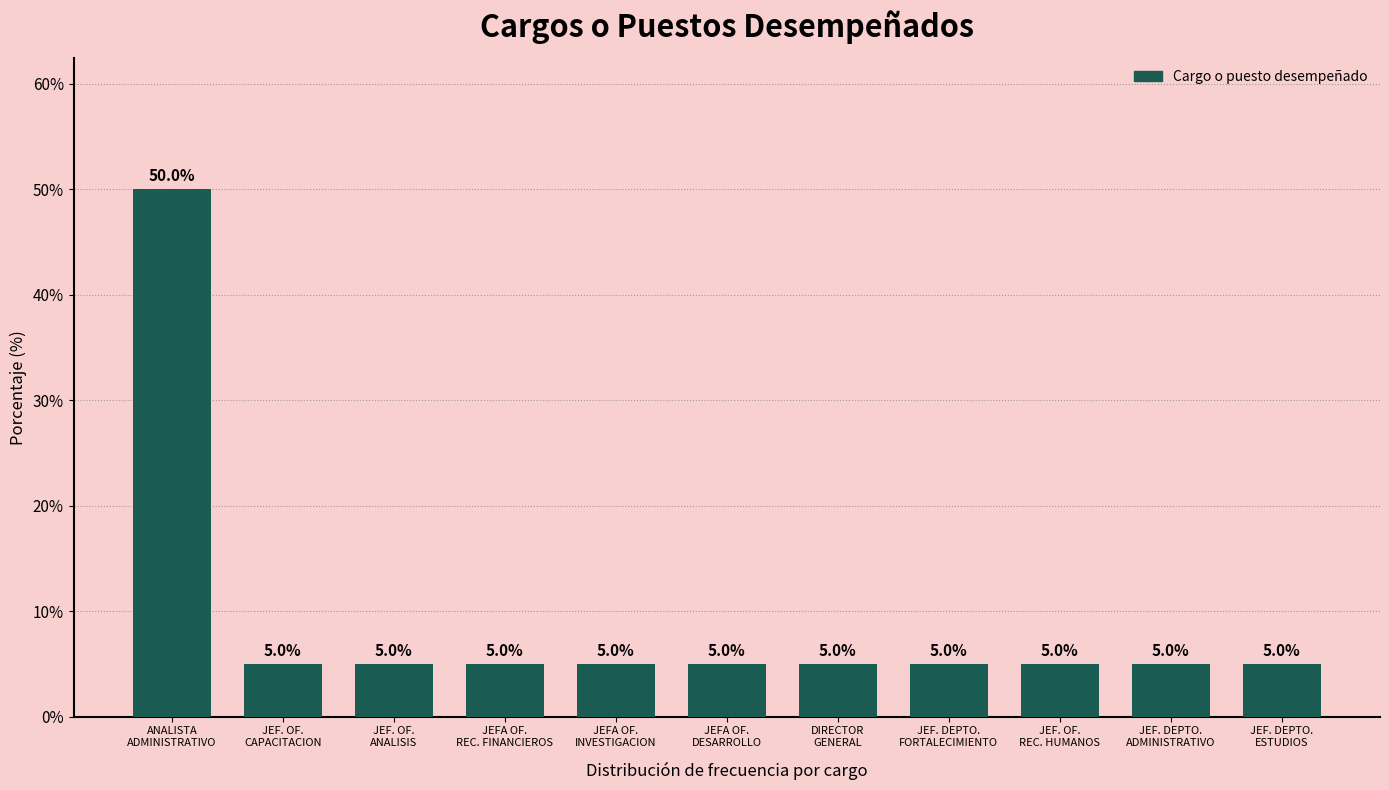

What is the ratio of the value at JEFA OF.
DESARROLLO to the value at JEFA OF.
INVESTIGACION?

1.0